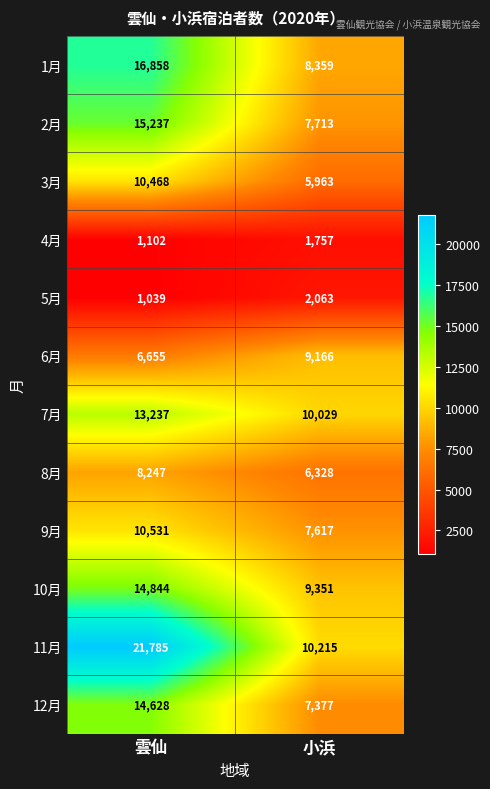

What is the difference between the highest and lowest values at 雲仙?

20746